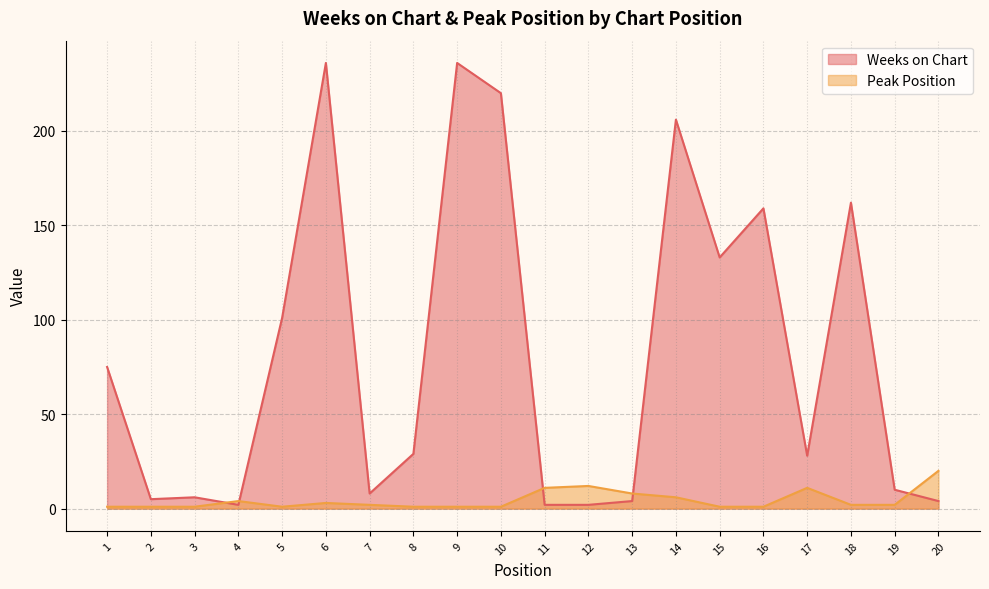

In Peak Position, how many points are lower than both neighbors (excluding endpoints)?

1